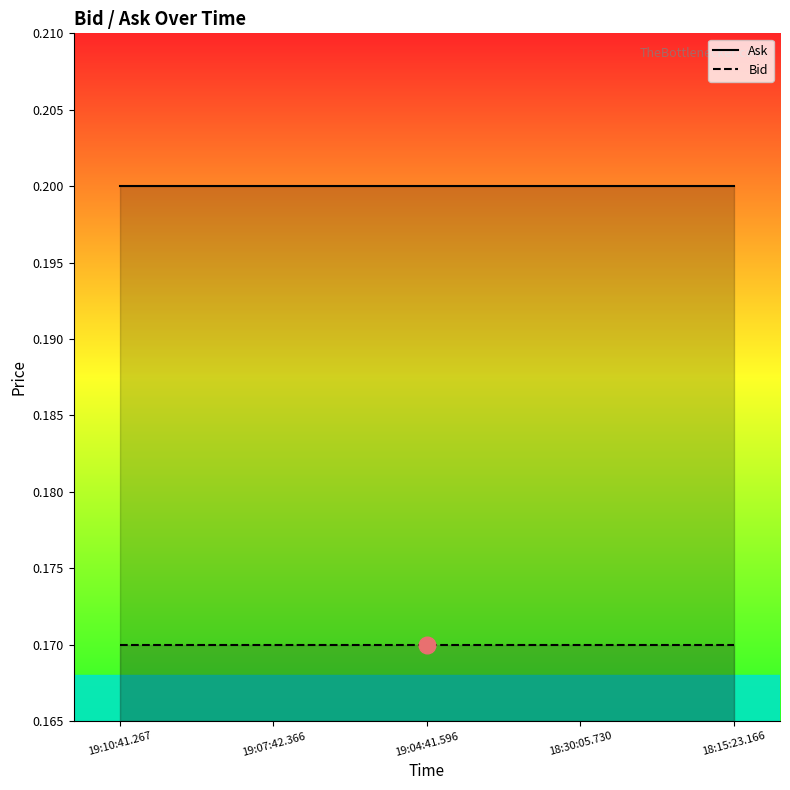

Which series has the largest total across all categories?

Ask